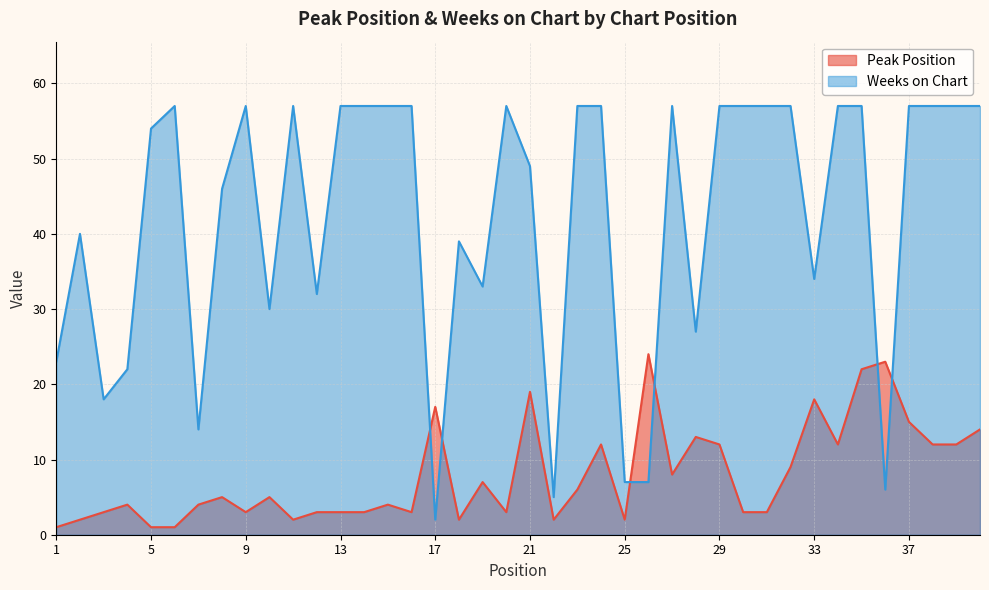

Which series has the largest total across all categories?

Weeks on Chart